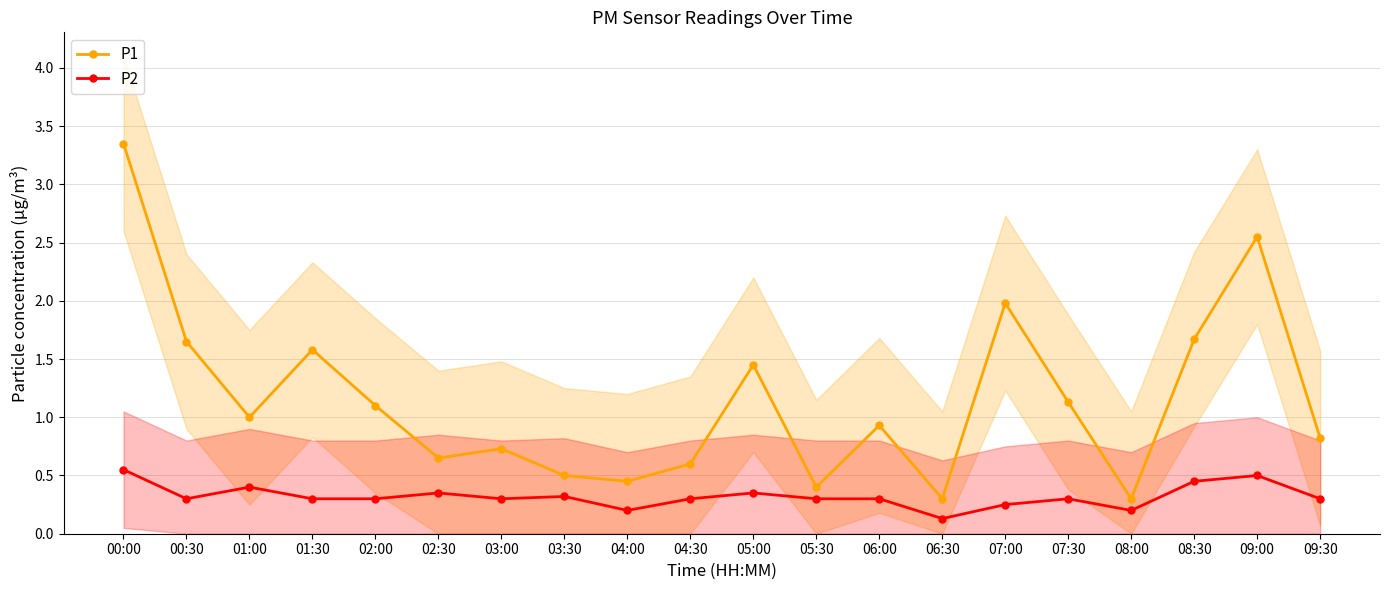

Reading right to left, transcribe all the data shown in this chart.

P1: 0.8	2.5	1.7	0.3	1.1	2.0	0.3	0.9	0.4	1.4	0.6	0.5	0.5	0.7	0.7	1.1	1.6	1.0	1.6	3.4
P2: 0.3	0.5	0.5	0.2	0.3	0.2	0.1	0.3	0.3	0.3	0.3	0.2	0.3	0.3	0.3	0.3	0.3	0.4	0.3	0.6